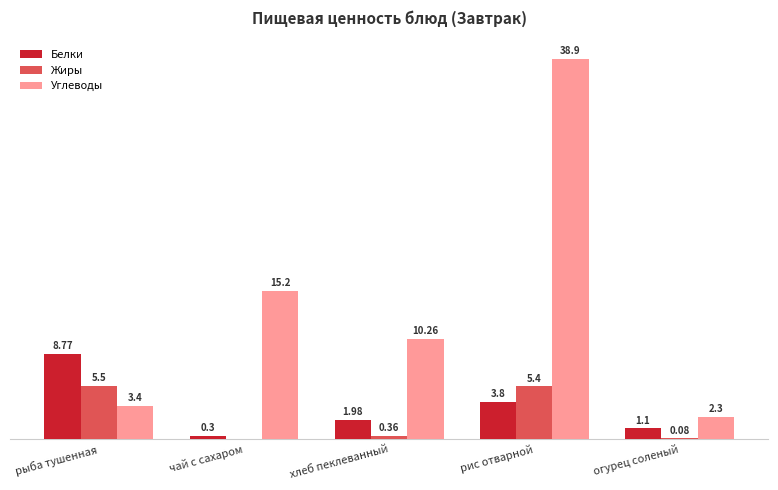

Is the value of Углеводы at рыба тушенная greater than the value of Жиры at огурец соленый?

Yes